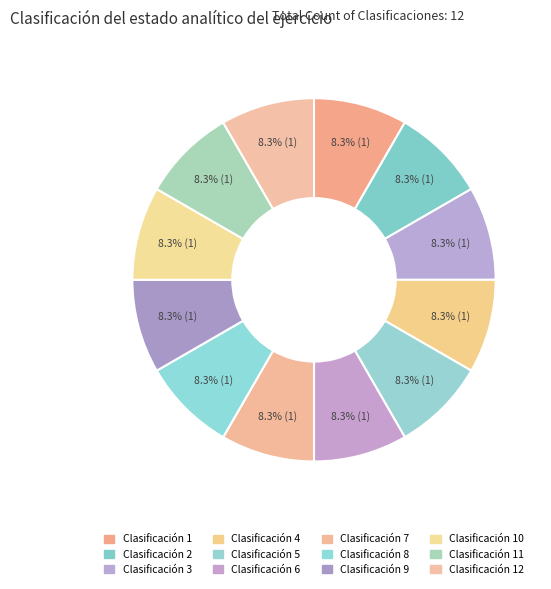

How many segments does this pie chart have?

12